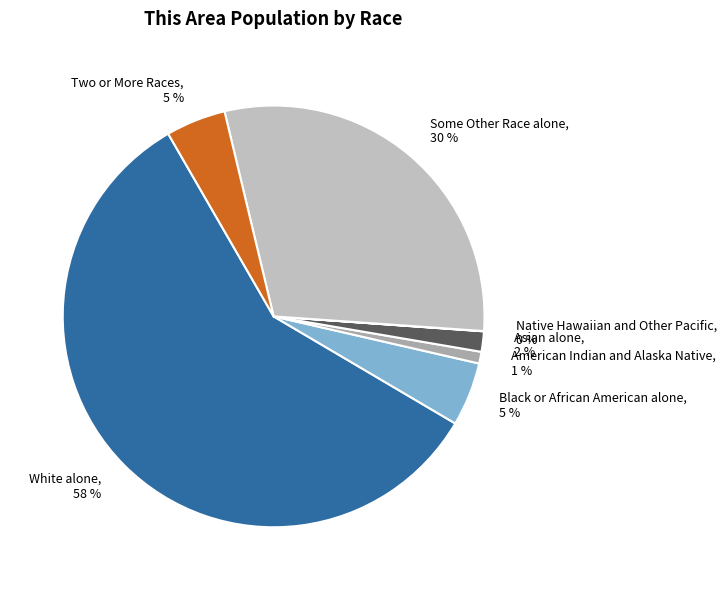

Is there any slice that represents more than half of the pie?

Yes